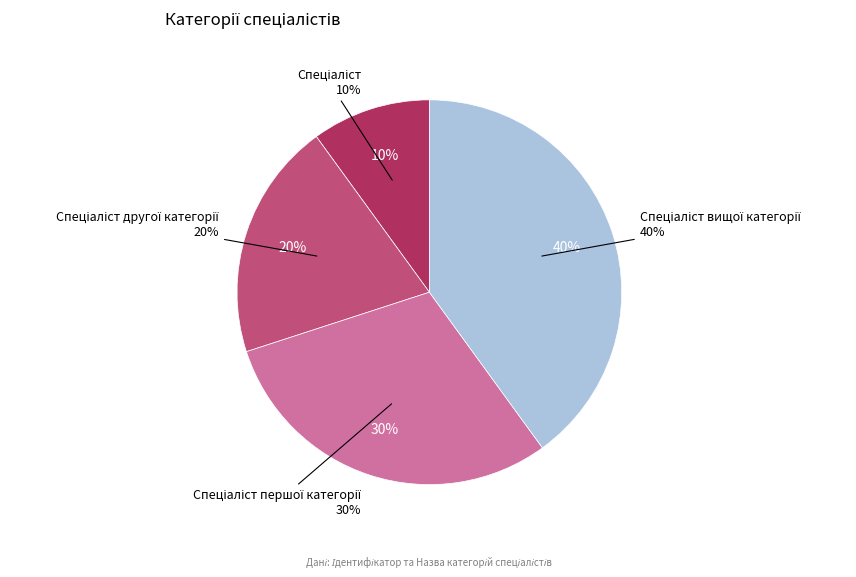

What percentage is the Спеціаліст вищої категорії slice, to the nearest percent?

40%